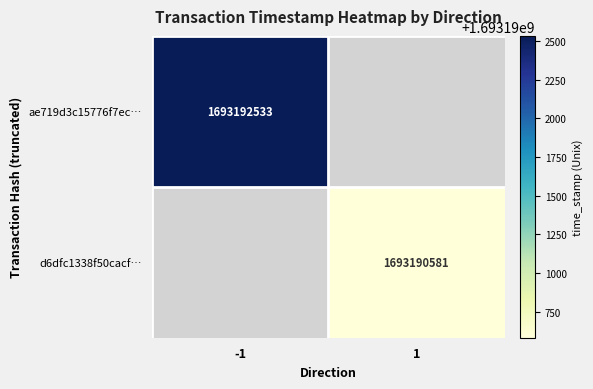

The ae719d3c15776f7ec… series shows 2781046956 at -1. True or false?

False